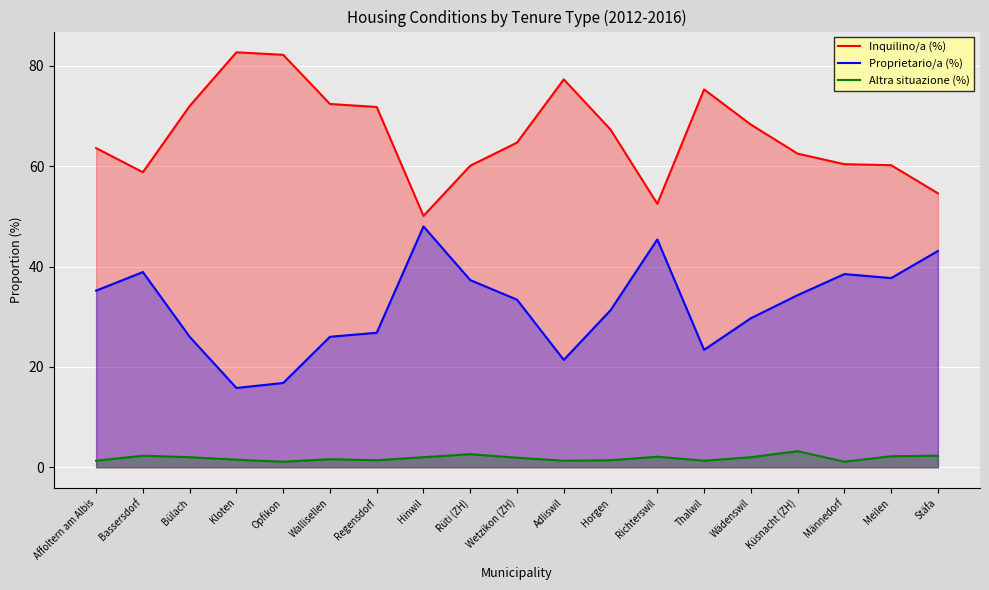

Rank the series by their maximum value, from lowest to highest.

Altra situazione (%), Proprietario/a (%), Inquilino/a (%)